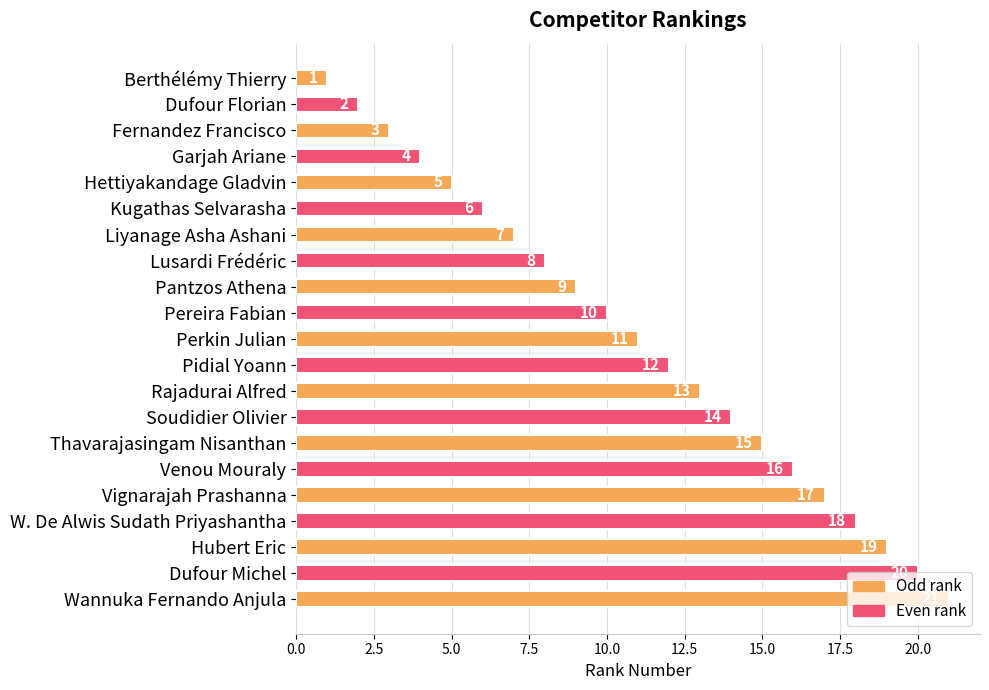

What is the change in value from Fernandez Francisco to W. De Alwis Sudath Priyashantha?

+15